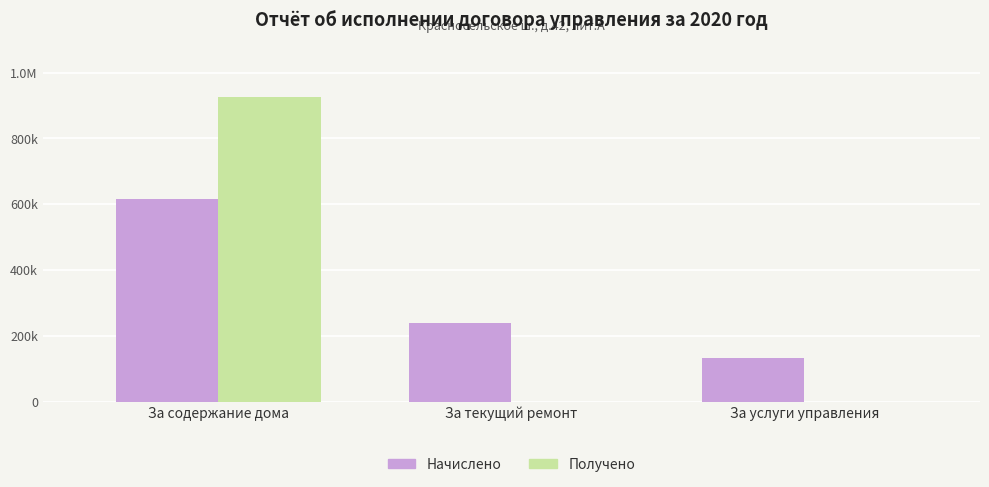

What are all the series names shown in the legend?

Начислено, Получено